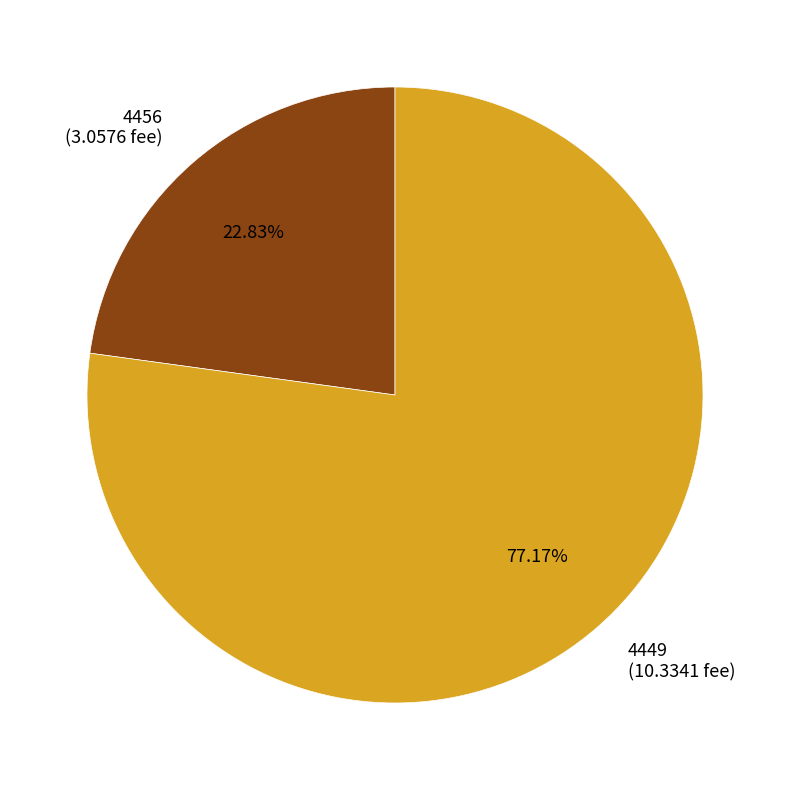

To the nearest percent, what portion does 4456 represent?

23%